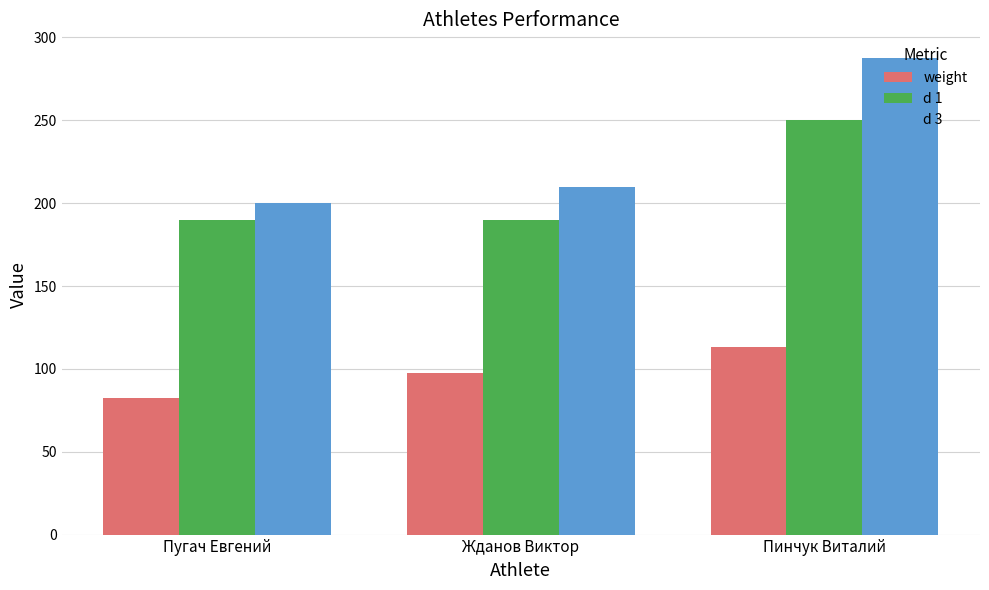

Which series has the widest spread of values?

d 3